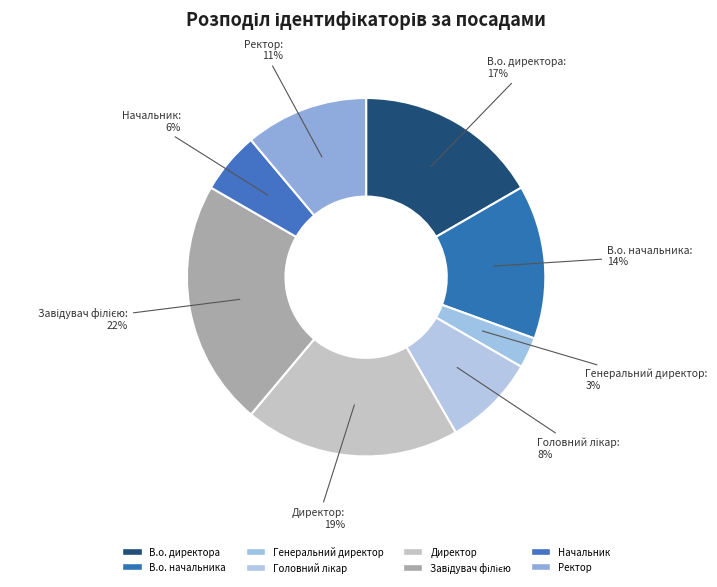

What percentage is the Директор slice, to the nearest percent?

19%